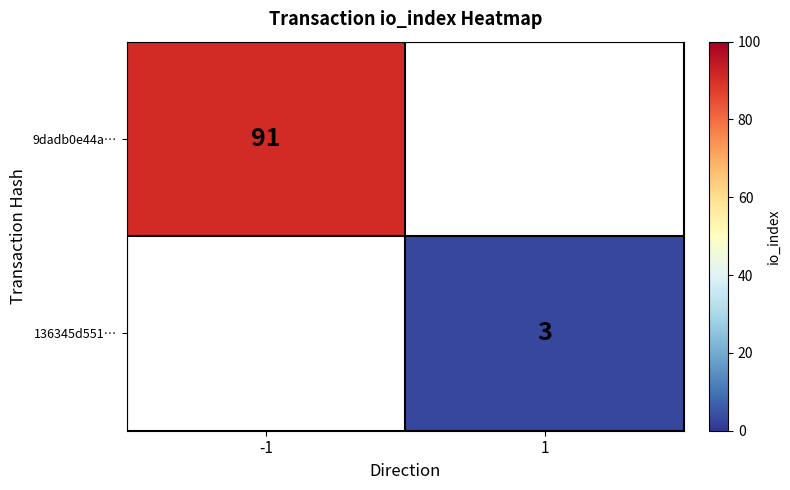

True or false: 9dadb0e44a… has a value of 161 at -1.

False